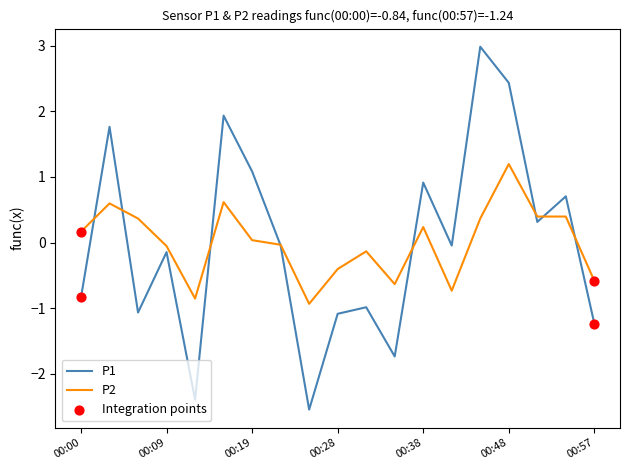

What is the greatest value displayed?

3.0